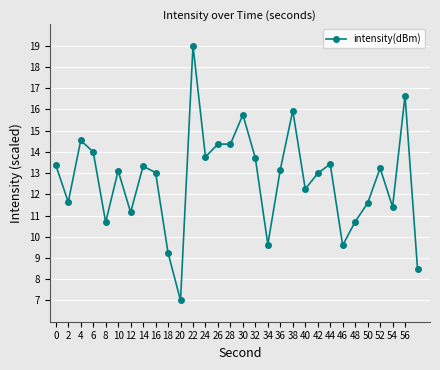

True or false: the data has more than 2 interior local peaks.

True